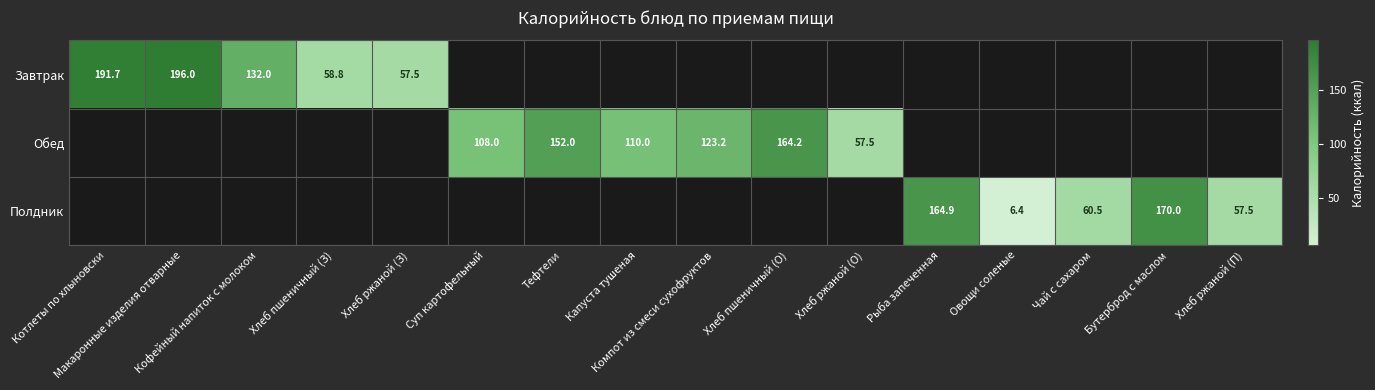

What is the approximate value of Завтрак at Котлеты по хлыновски?

191.7